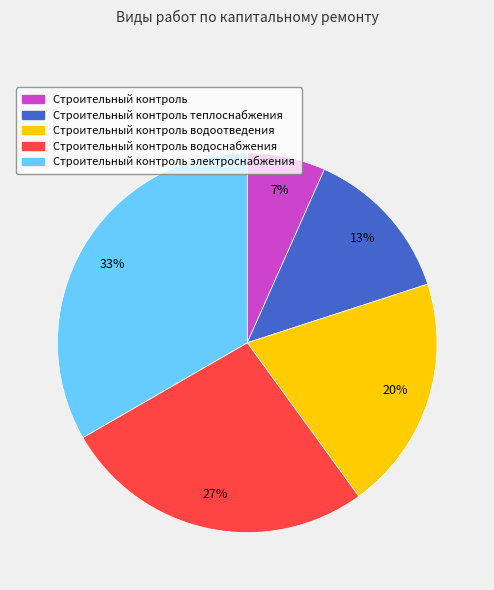

Approximately how many times larger is the value at Строительный контроль compared to Строительный контроль теплоснабжения?

0.5